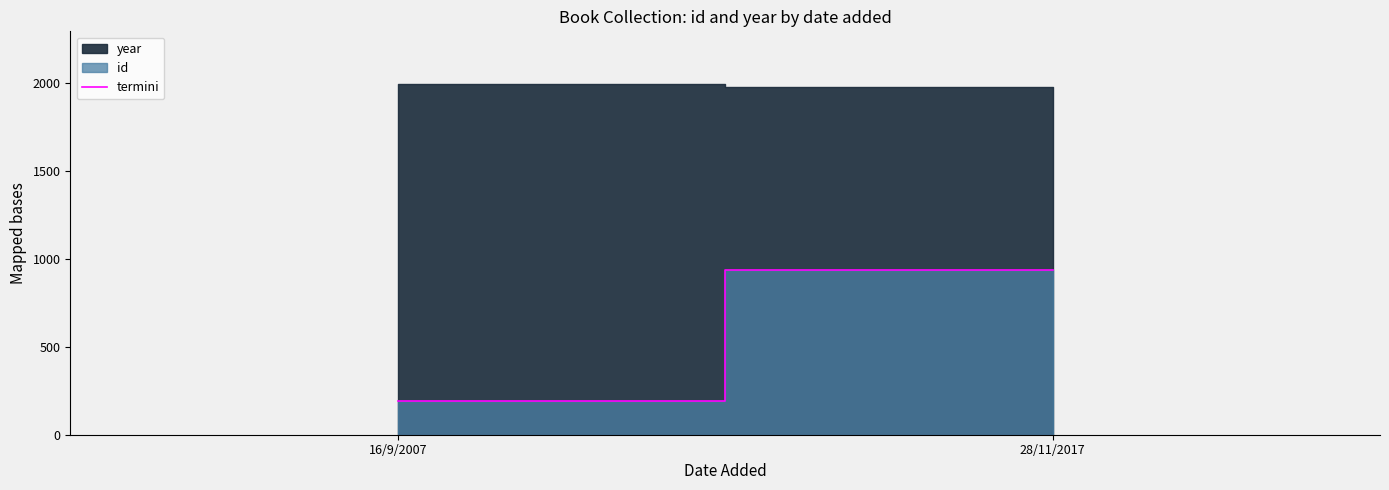

What is the label of the 2nd point from the right?

16/9/2007